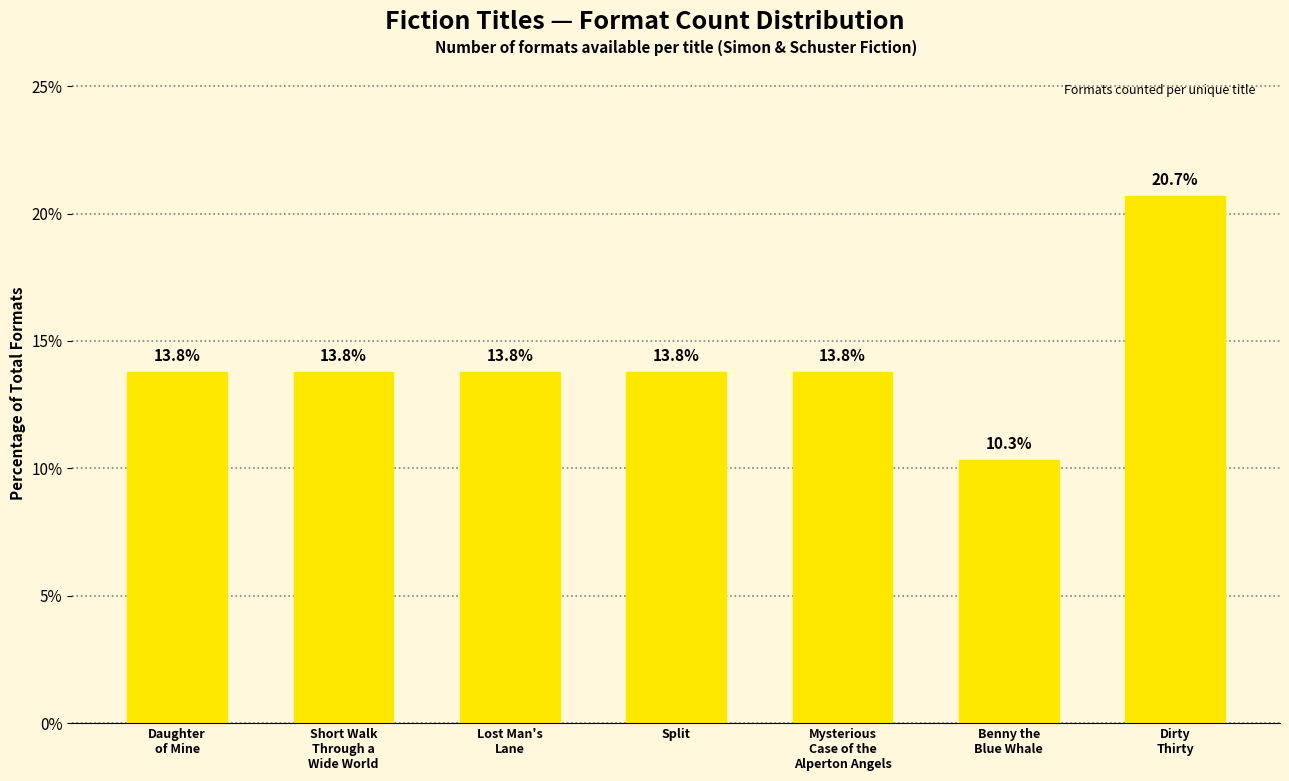

What is the ratio of the value at Dirty
Thirty to the value at Short Walk
Through a
Wide World?

1.5